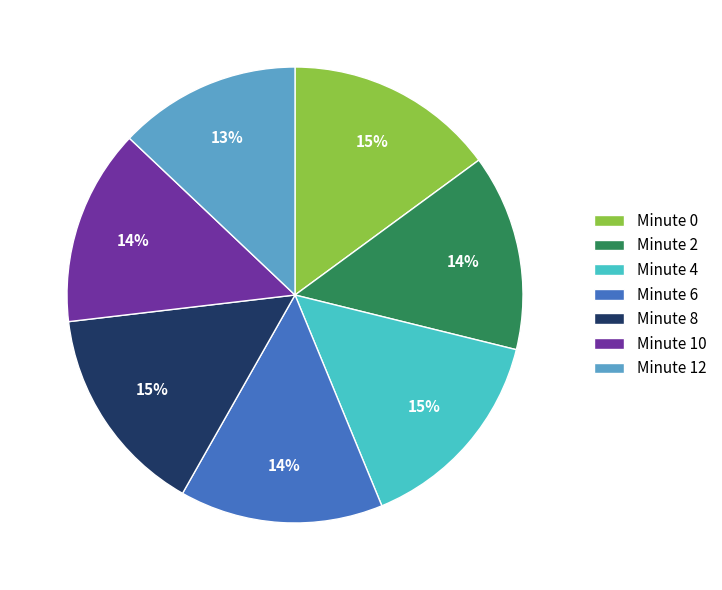

The Minute 6 slice represents 14% of the pie. True or false?

True